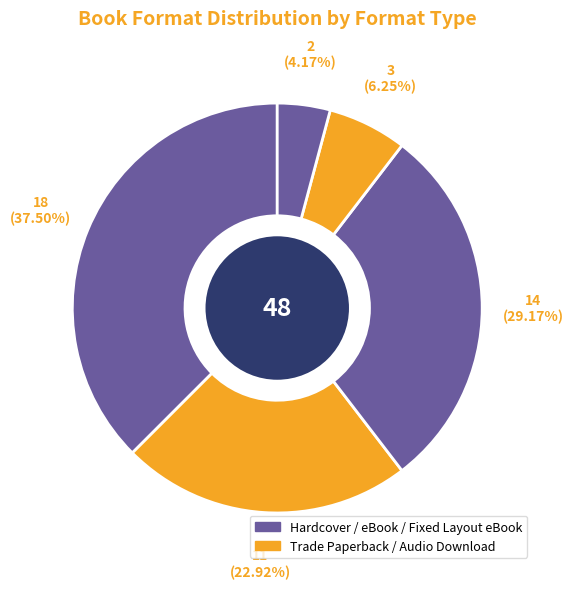

To the nearest percent, what is the difference between the largest and smallest slice percentages?

33%